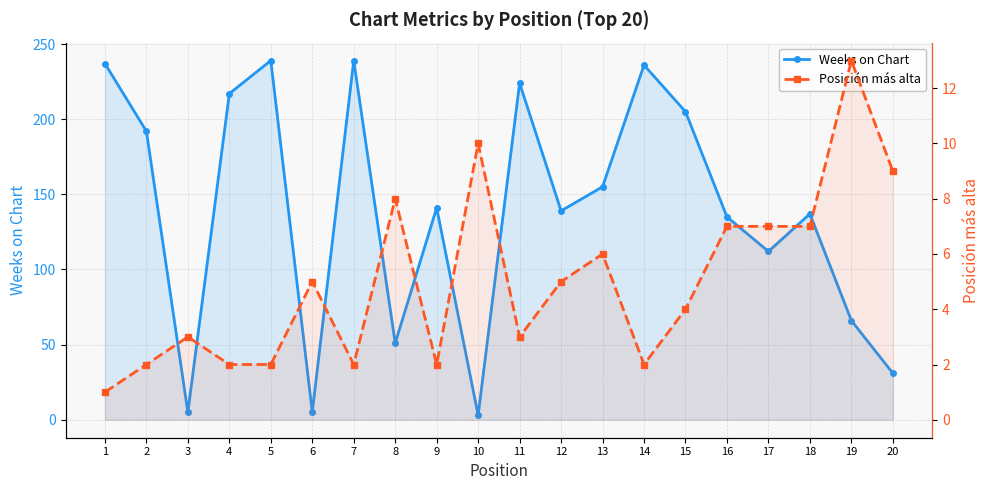

Rank the series at 4 from lowest to highest value.

Posición más alta, Weeks on Chart